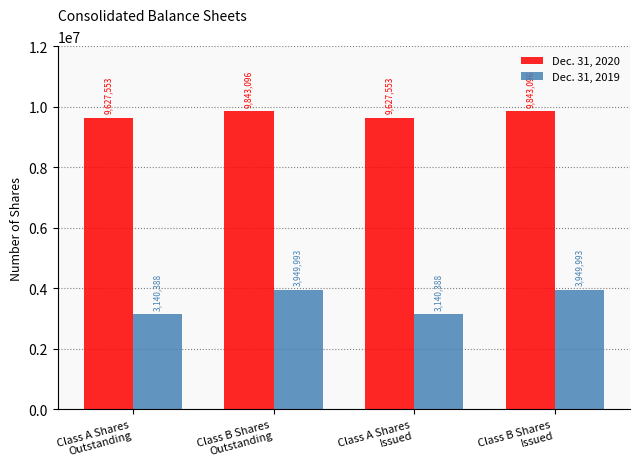

Does the chart contain any negative values?

No